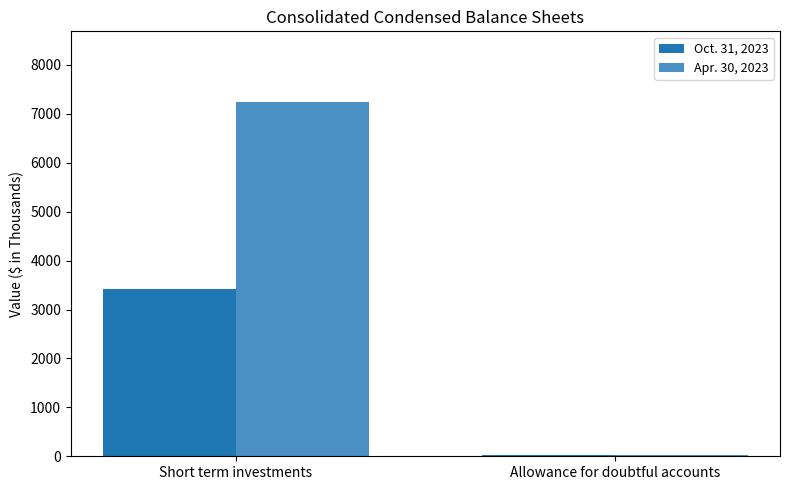

Which series changed the most between Short term investments and Allowance for doubtful accounts?

Apr. 30, 2023